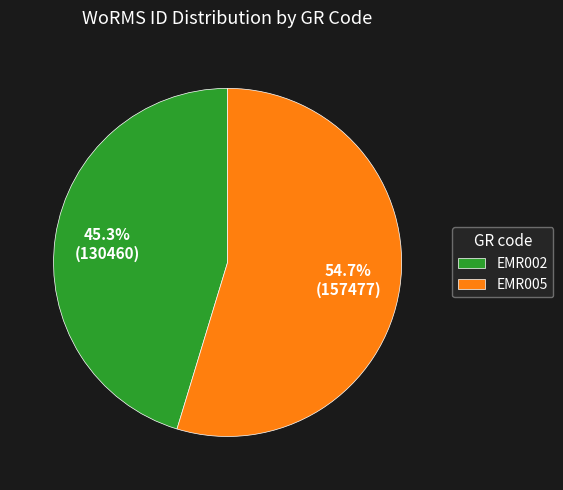

Does EMR005 account for over 50% of the chart?

Yes